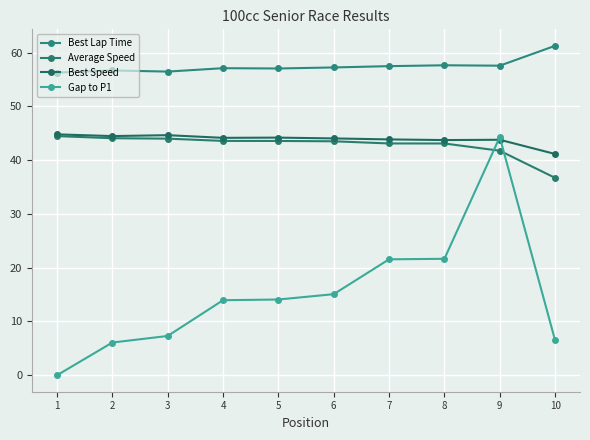

Where is the first local maximum for Gap to P1?

9